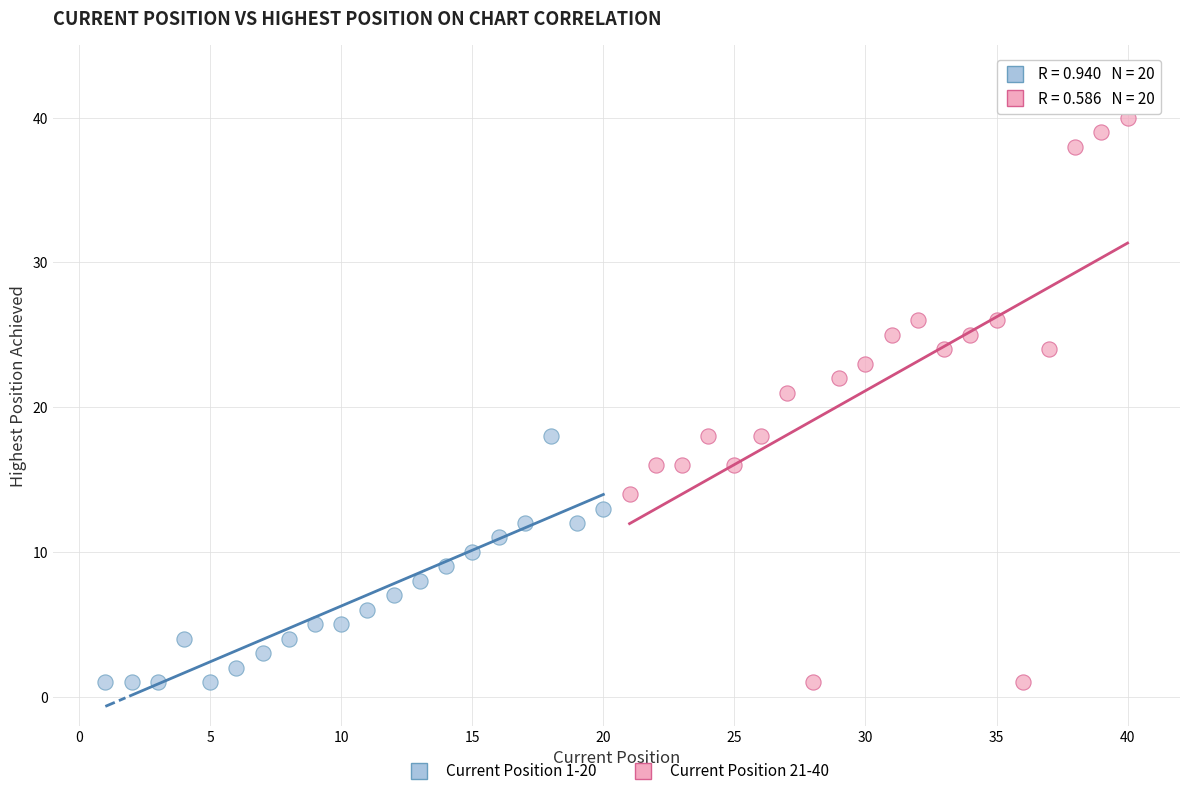

Which series contains the highest Y value?

Current Position 21-40